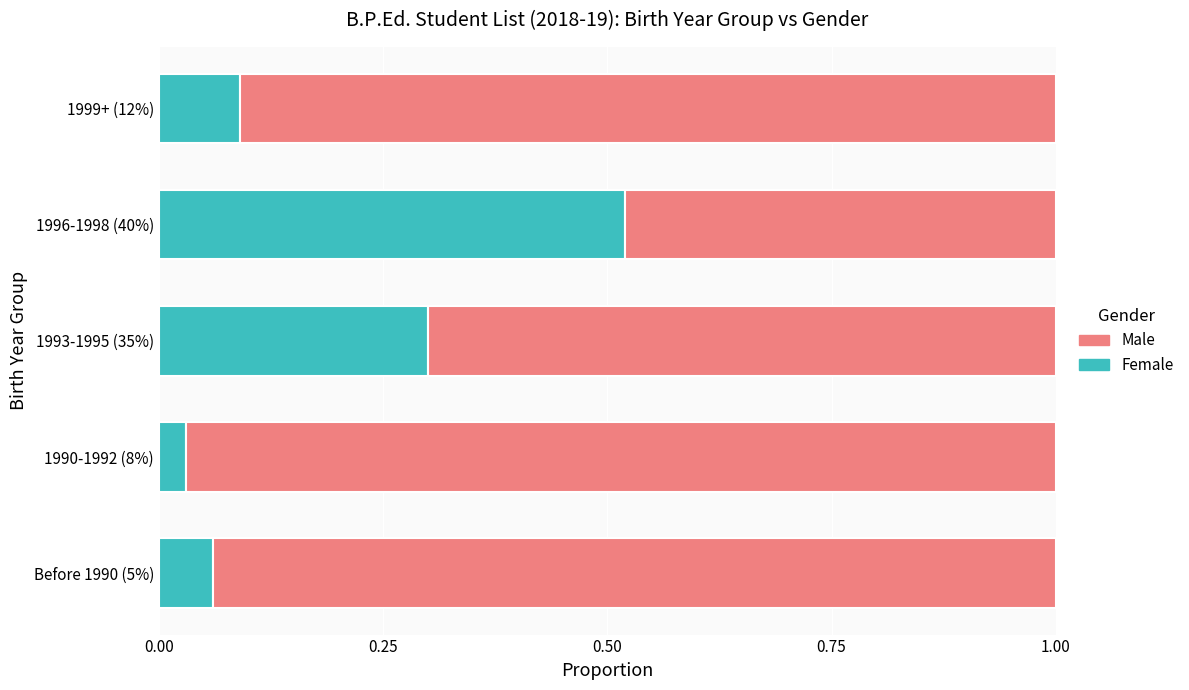

What value does the Female series have at 1993-1995 (35%)?

0.3